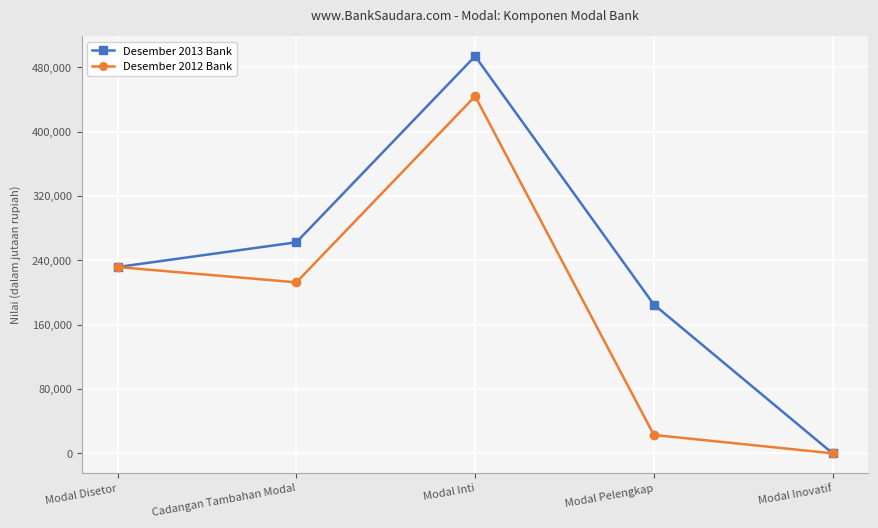

Which category has the lowest value across all series?

Modal Inovatif